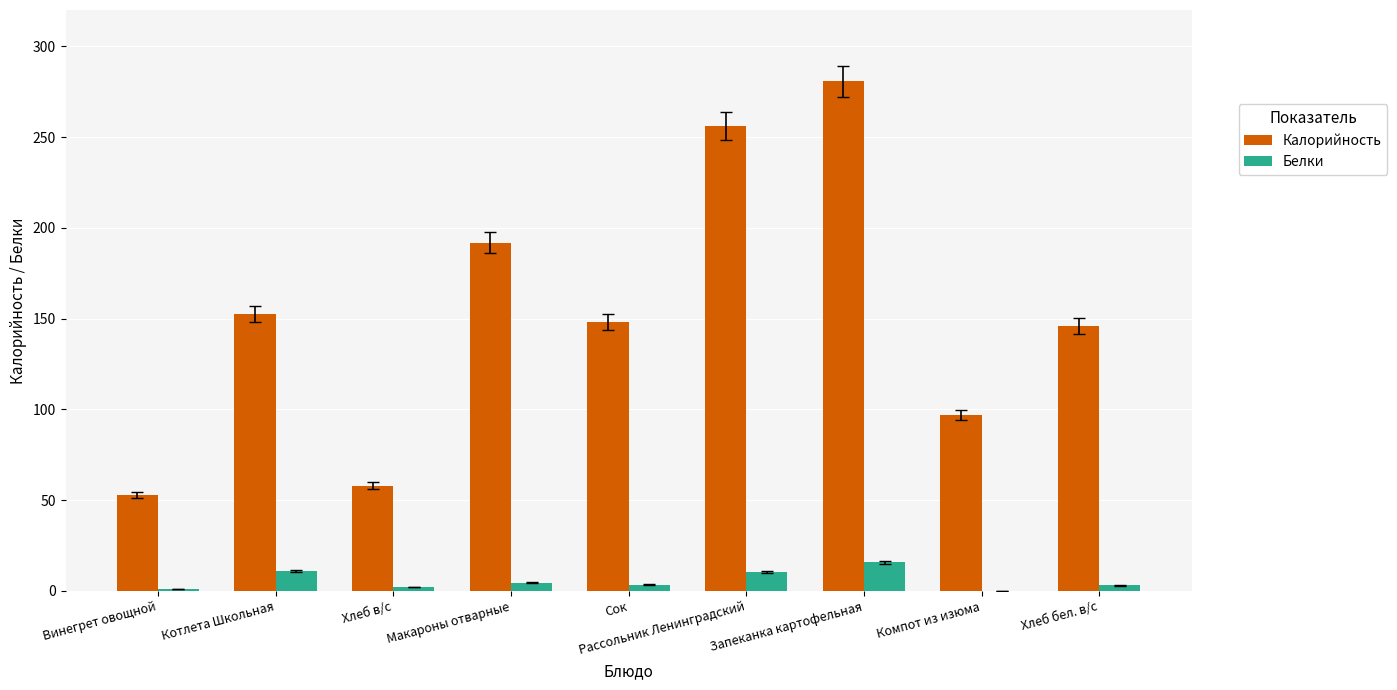

Which series has the widest spread of values?

Калорийность